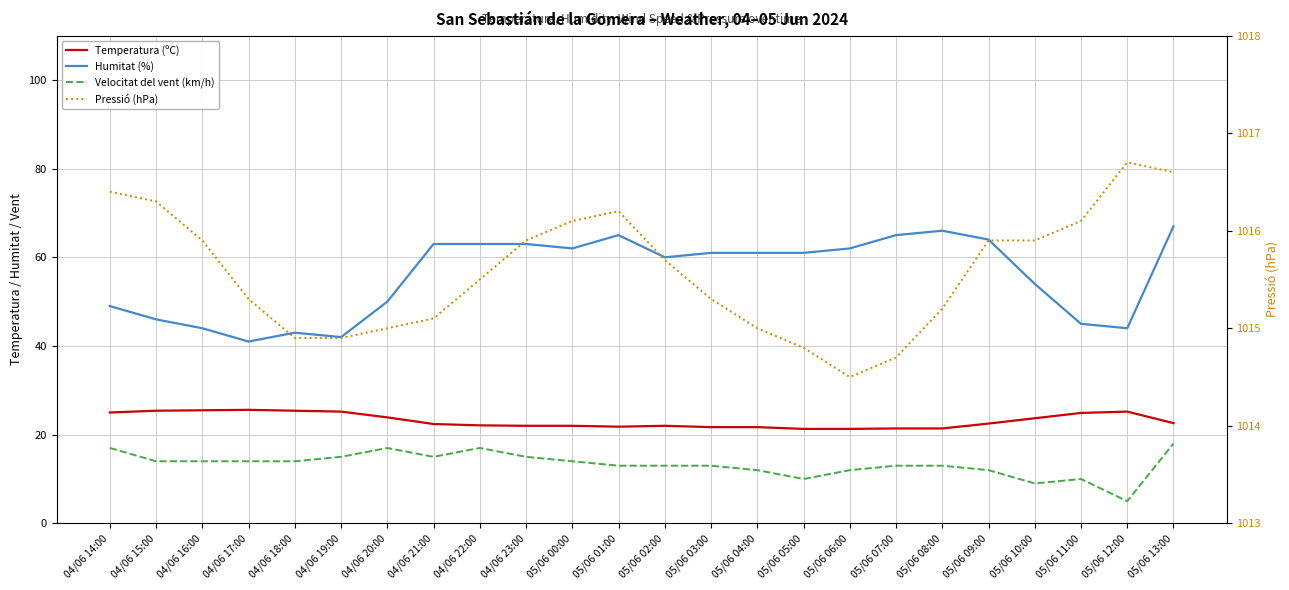

At which category is the sum across all series the highest?

05/06 13:00